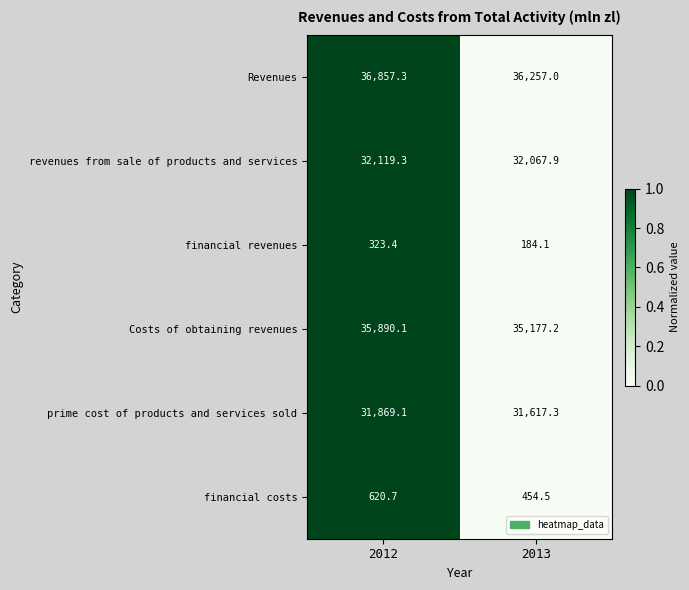

Which series has the largest total across all categories?

Revenues